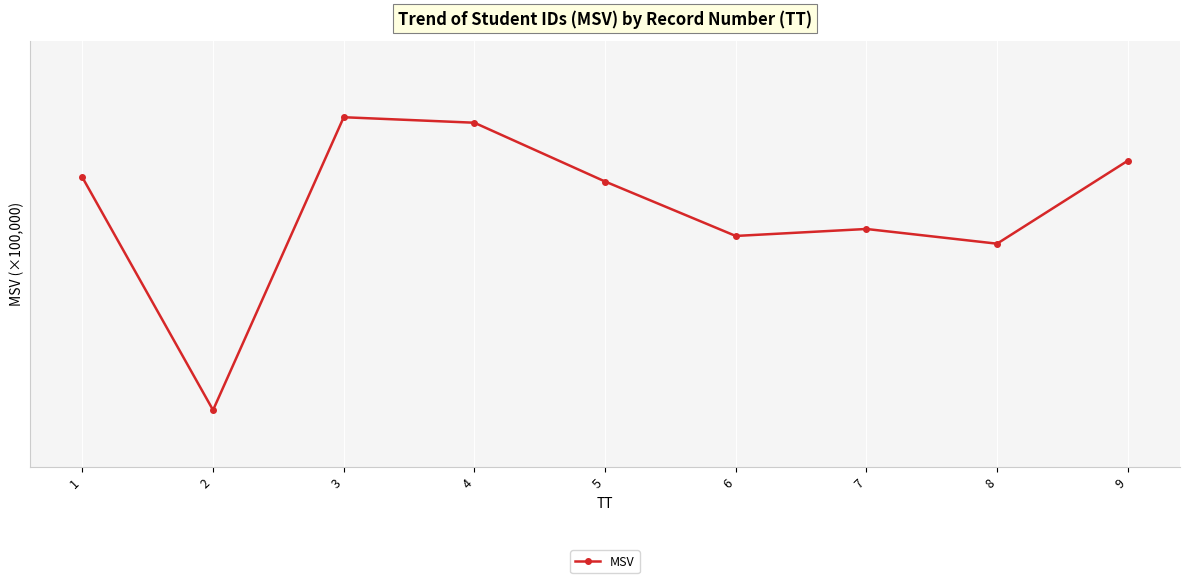

Does the chart have visible grid lines?

Yes